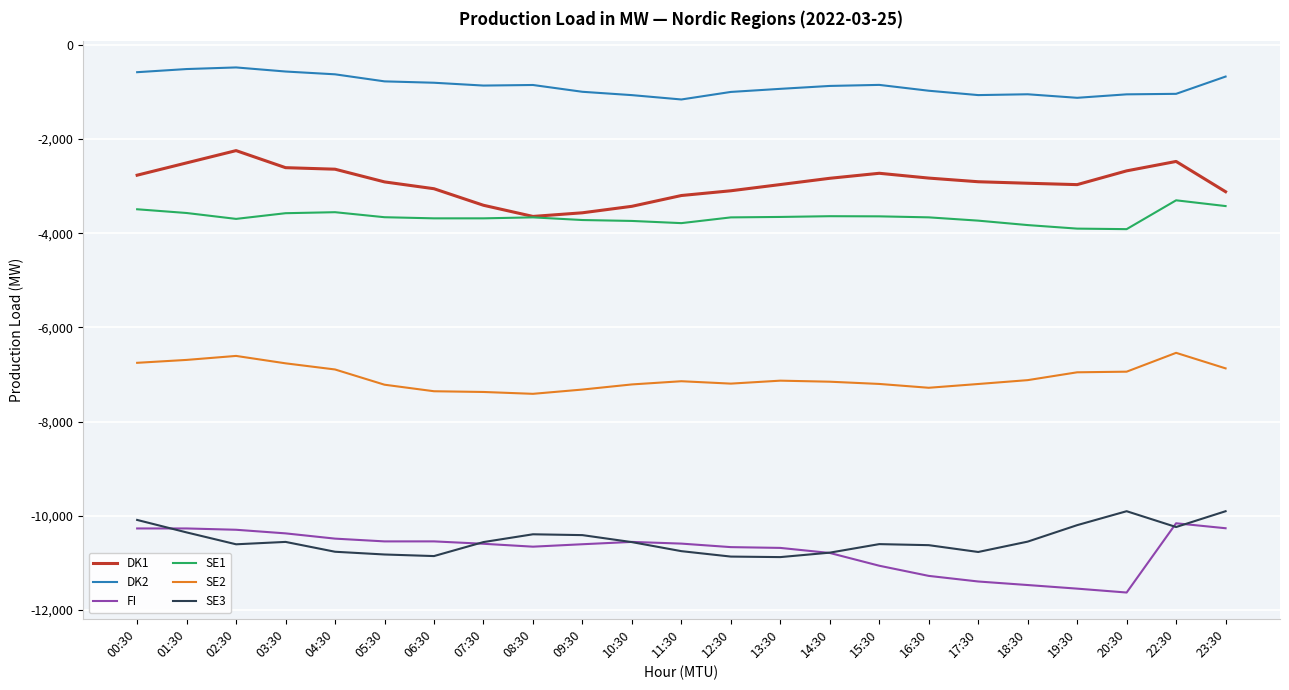

Between 06:30 and 23:30, which series saw the biggest shift?

SE3